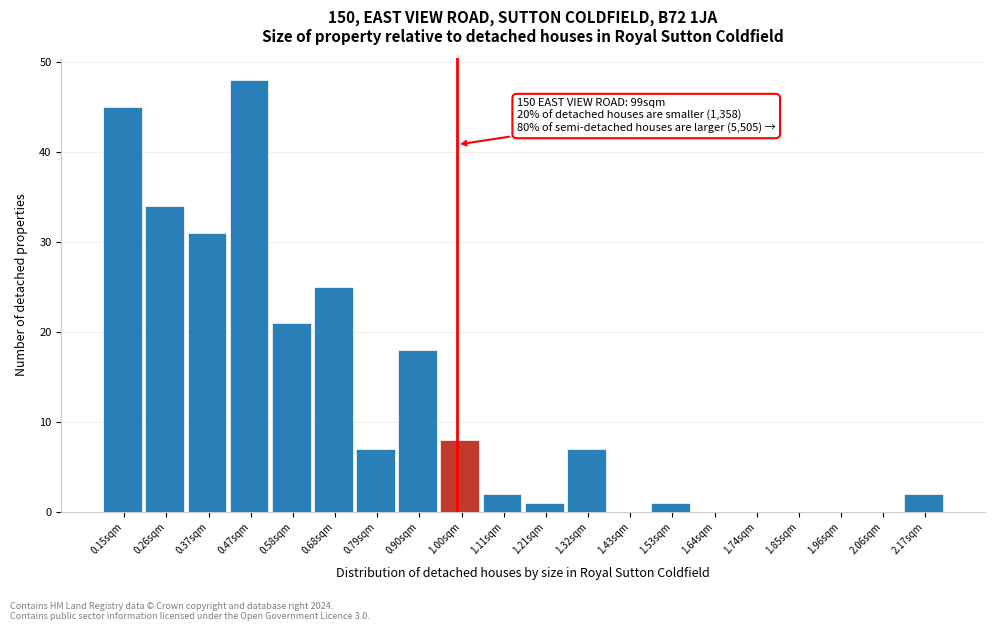

Over which range of the x-axis is the bar tallest?

0.418 to 0.524